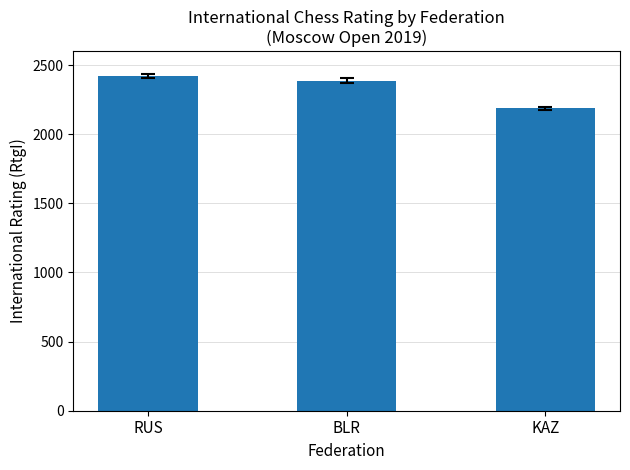

What is the sum of the values at KAZ and BLR?

4573